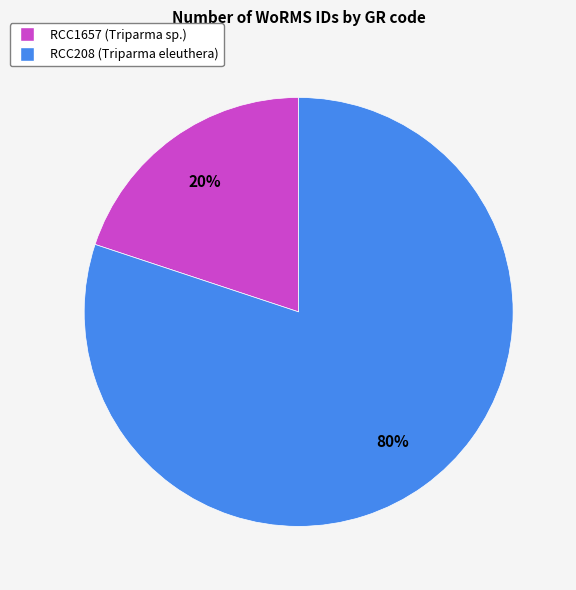

What percentage is the RCC1657 slice, to the nearest percent?

20%